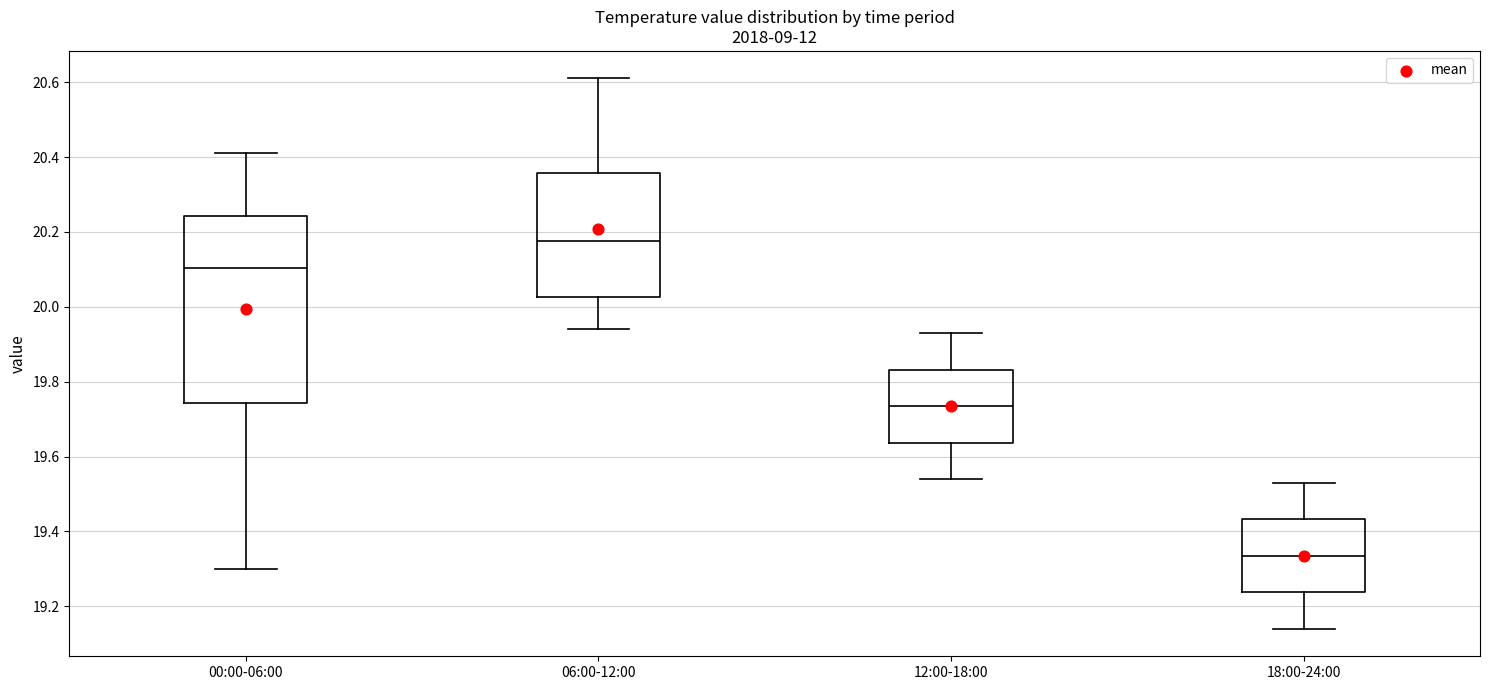

Reading left to right, read every box against the y-axis: the position of its median line, the range the box covers, and the ends of its whiskers. The values are not printed on the chart, so give them approximately, as read against the axis.

00:00-06:00: median 20.10, box 19.74 to 20.24, whiskers 19.30 to 20.42
06:00-12:00: median 20.18, box 20.02 to 20.36, whiskers 19.94 to 20.62
12:00-18:00: median 19.74, box 19.64 to 19.84, whiskers 19.54 to 19.94
18:00-24:00: median 19.34, box 19.24 to 19.44, whiskers 19.14 to 19.54